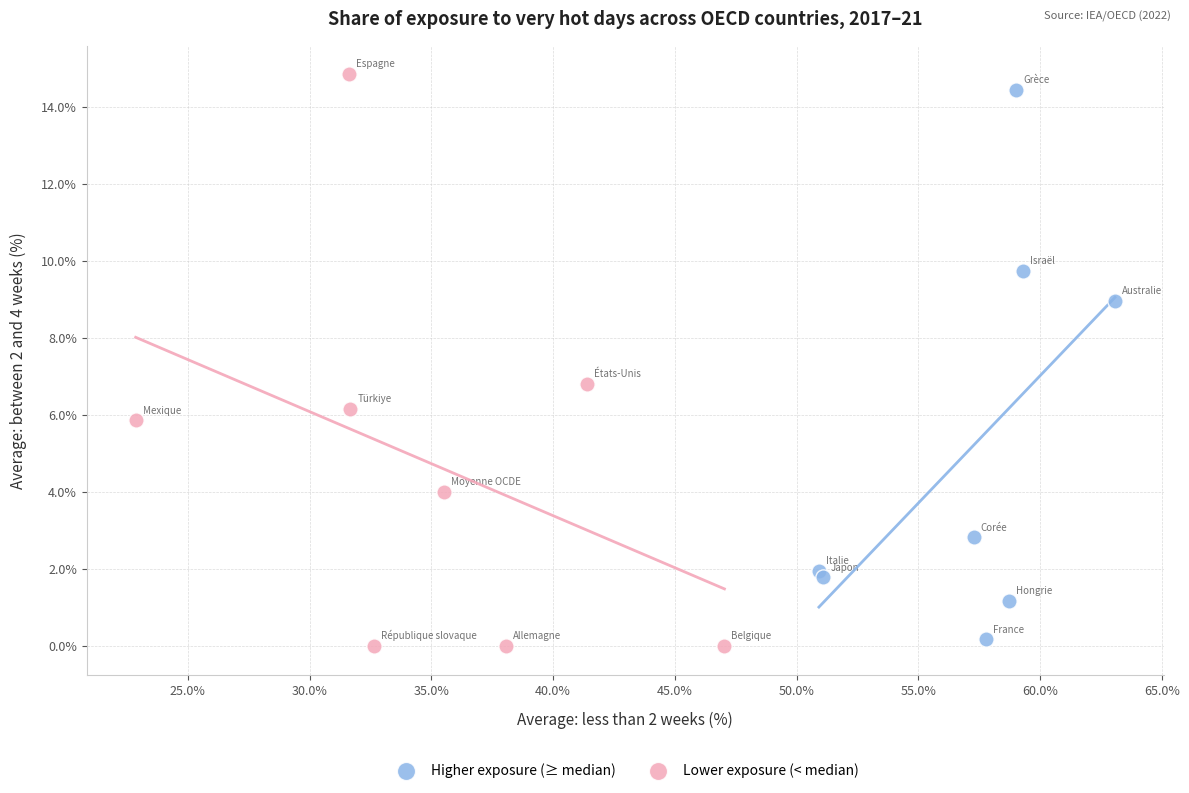

What are all the series names shown in the legend?

Higher exposure (≥ median), Lower exposure (< median)